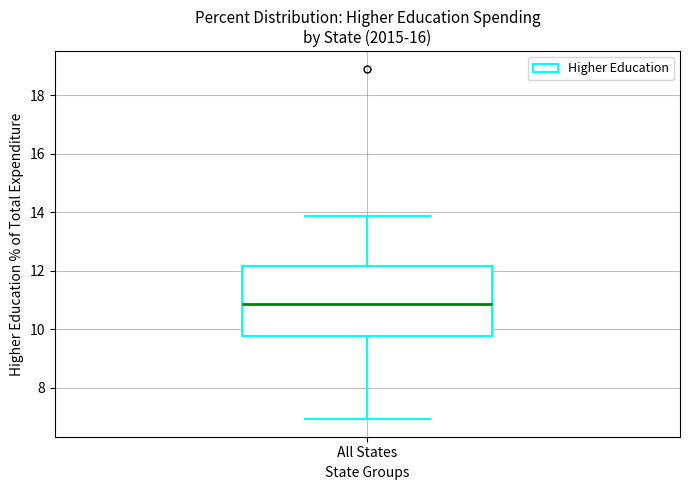

Read this box plot against the y-axis: the position of the median line, the range covered by the box, and the ends of both whiskers. The values are not printed on the chart, so give them approximately, as read against the axis.

median 10.8, box 9.8 to 12.2, whiskers 7.0 to 13.8